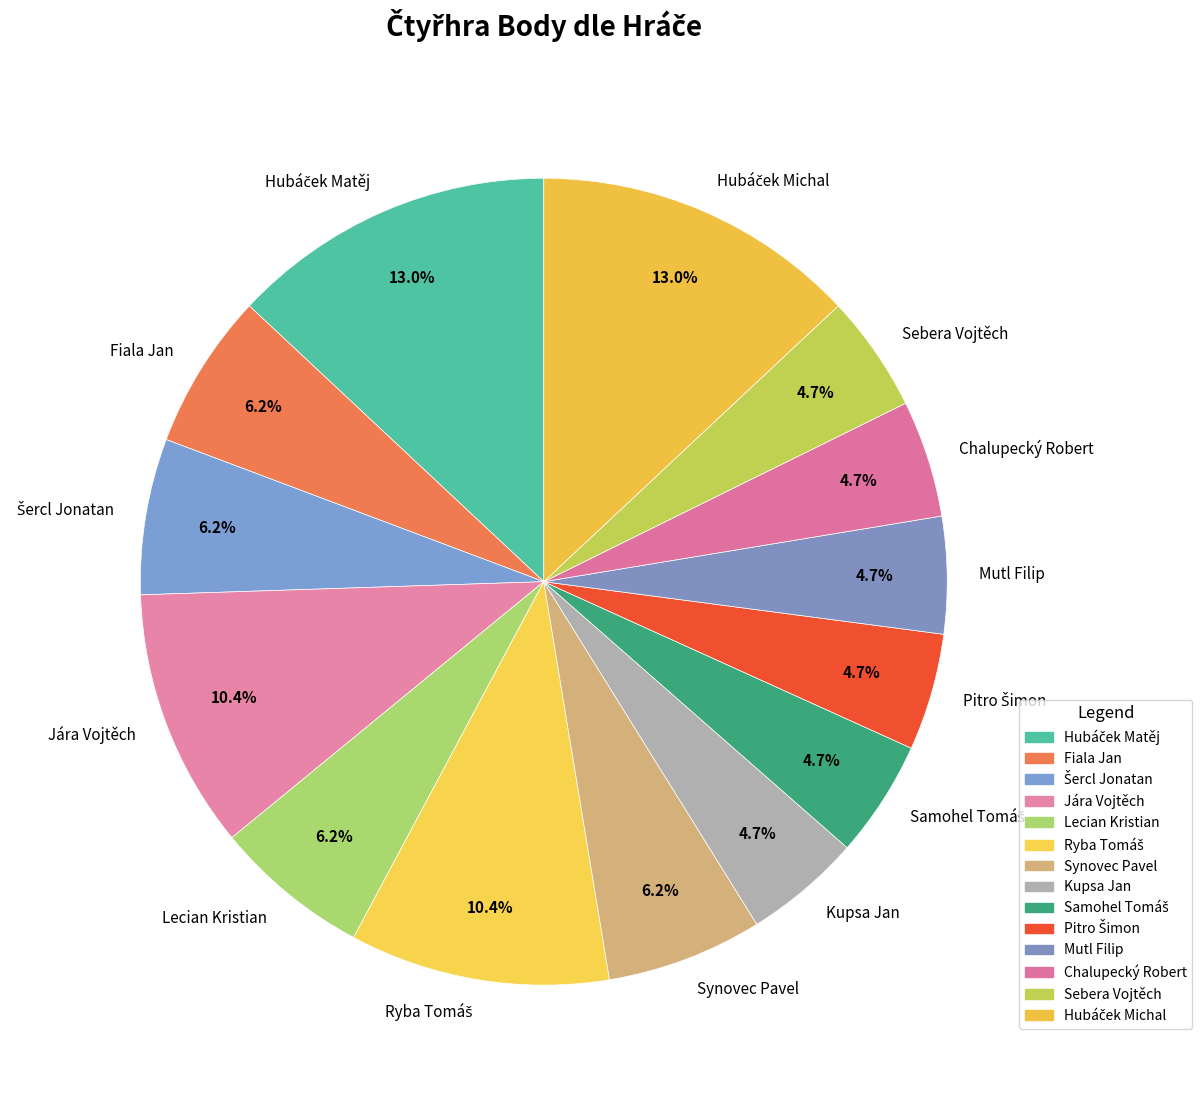

Is there a majority slice in this chart?

No